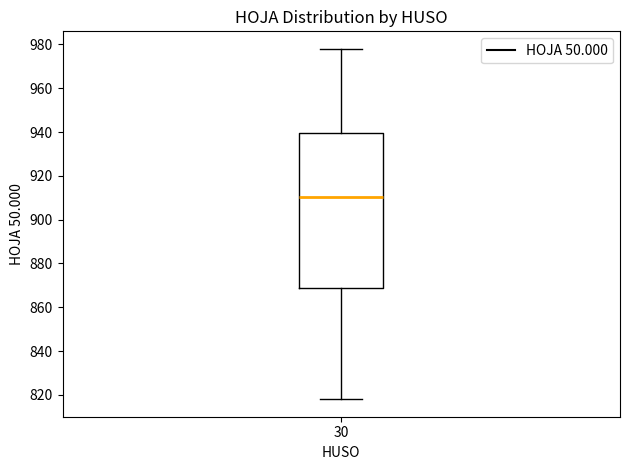

Read this box plot against the y-axis: the position of the median line, the range covered by the box, and the ends of both whiskers. The values are not printed on the chart, so give them approximately, as read against the axis.

median 910, box 868 to 940, whiskers 818 to 978